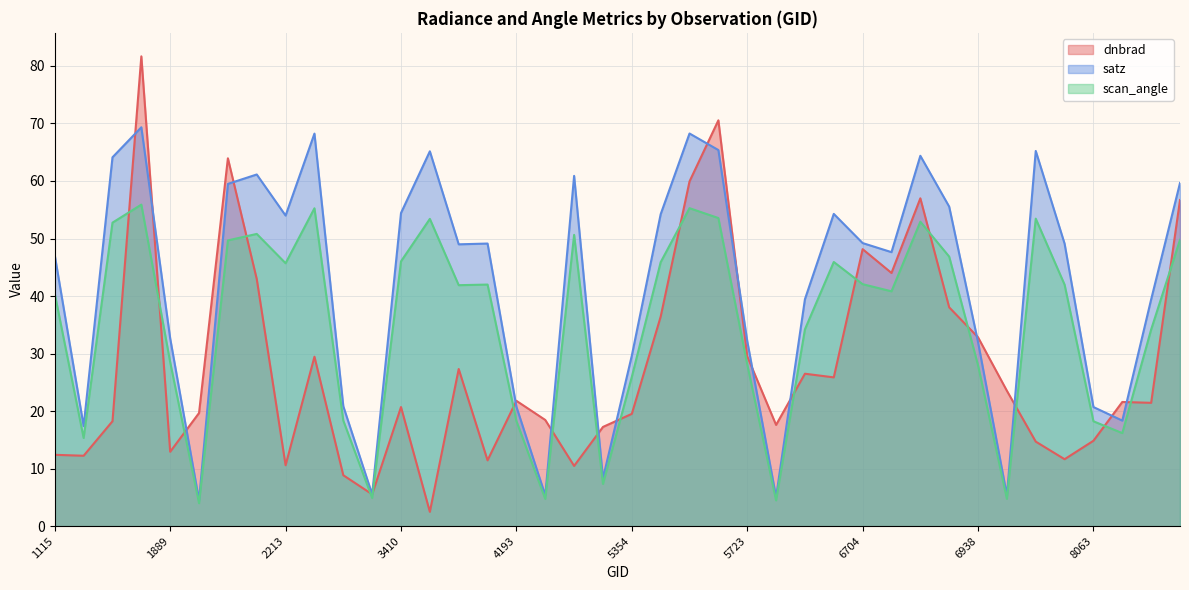

How many lines are shown in the chart?

3